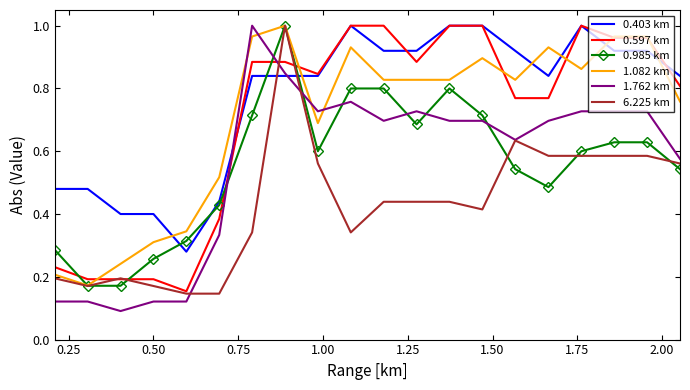

True or false: 6.225 km has more than 0 points higher than both neighbors.

True